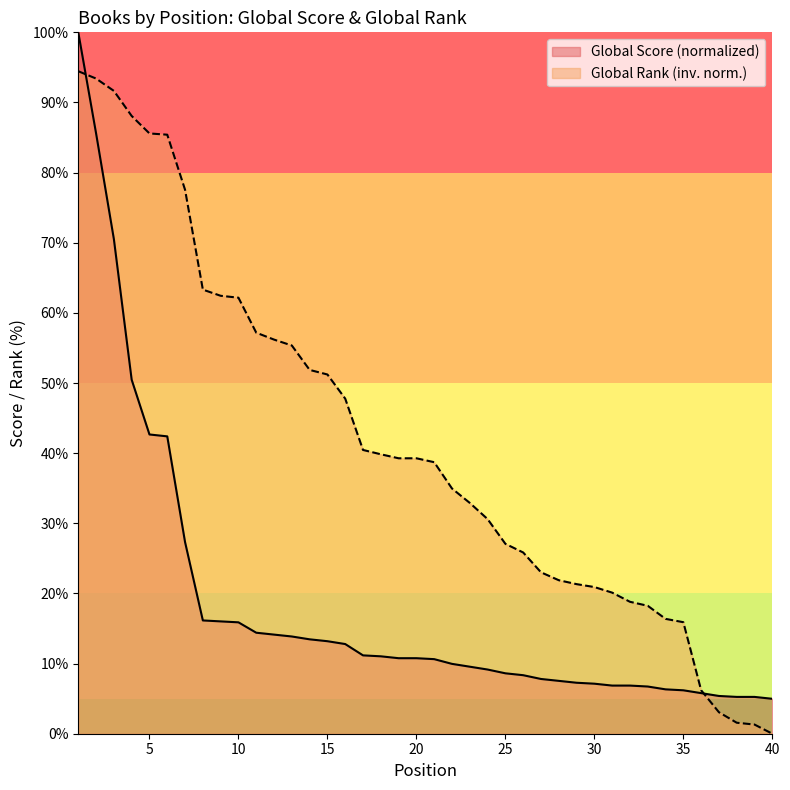

What are all the series names shown in the legend?

Global Score (normalized), Global Rank (inv. norm.)